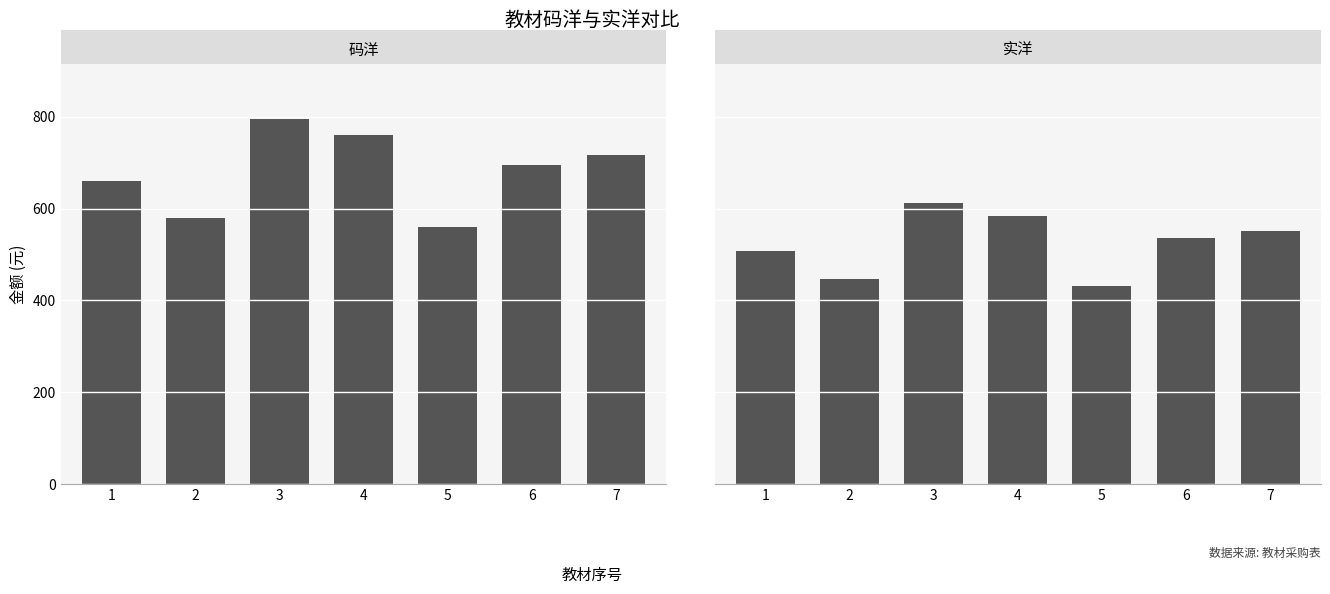

What are all the series names shown in the legend?

码洋, 实洋